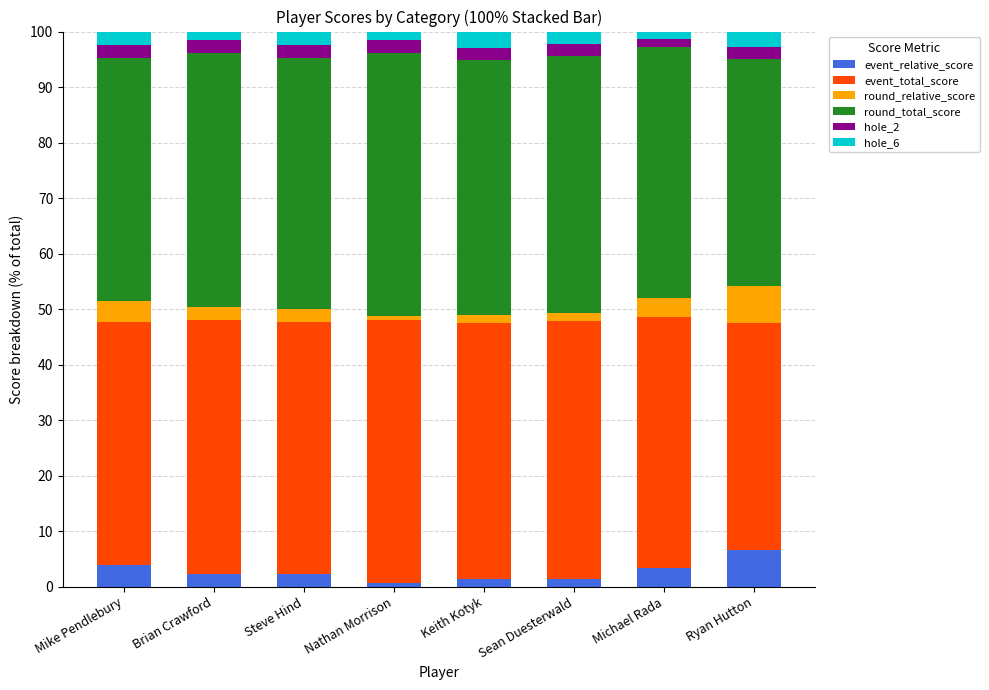

What is the maximum value for event_relative_score?

6.7